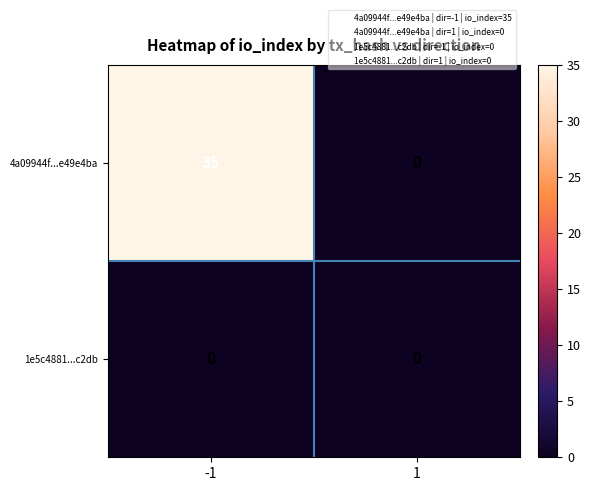

Reading left to right, list all the values displayed in this chart.

4a09944f...e49e4ba: 35	0
1e5c4881...c2db: 0	0